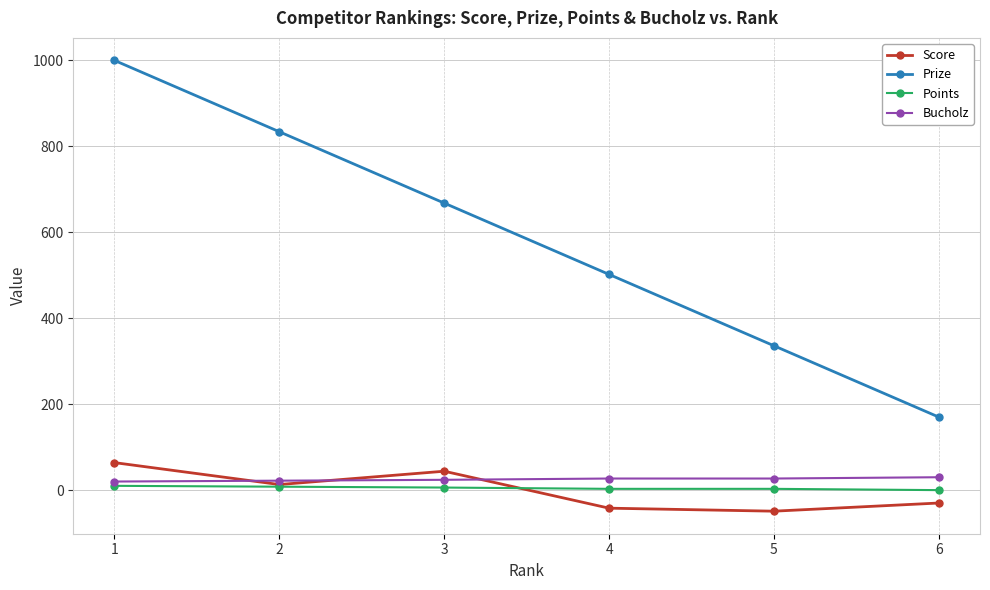

True or false: Prize and Bucholz intersect in this chart.

False